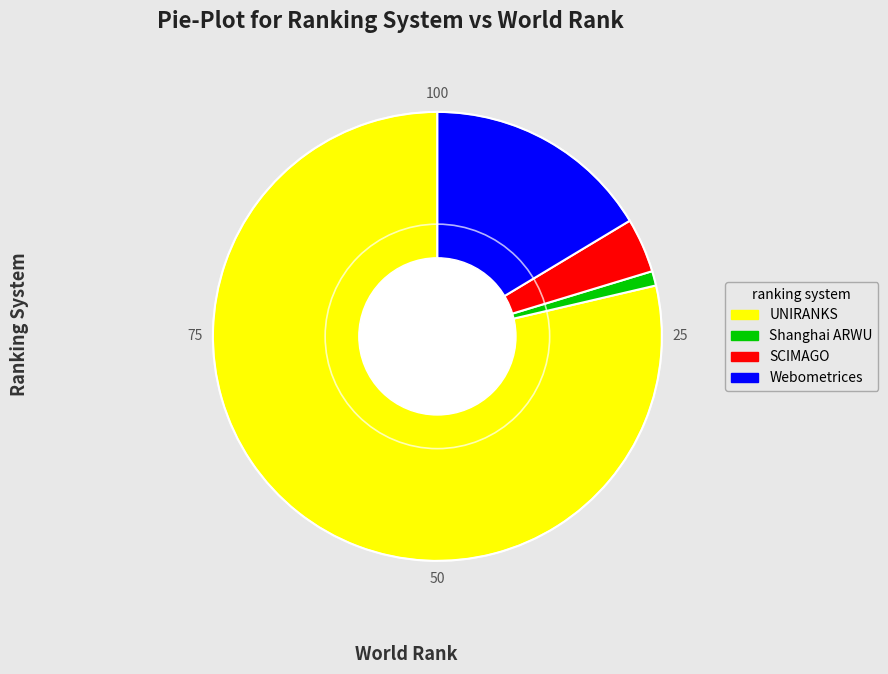

Approximately how many times larger is the value at UNIRANKS compared to Webometrices?

4.8